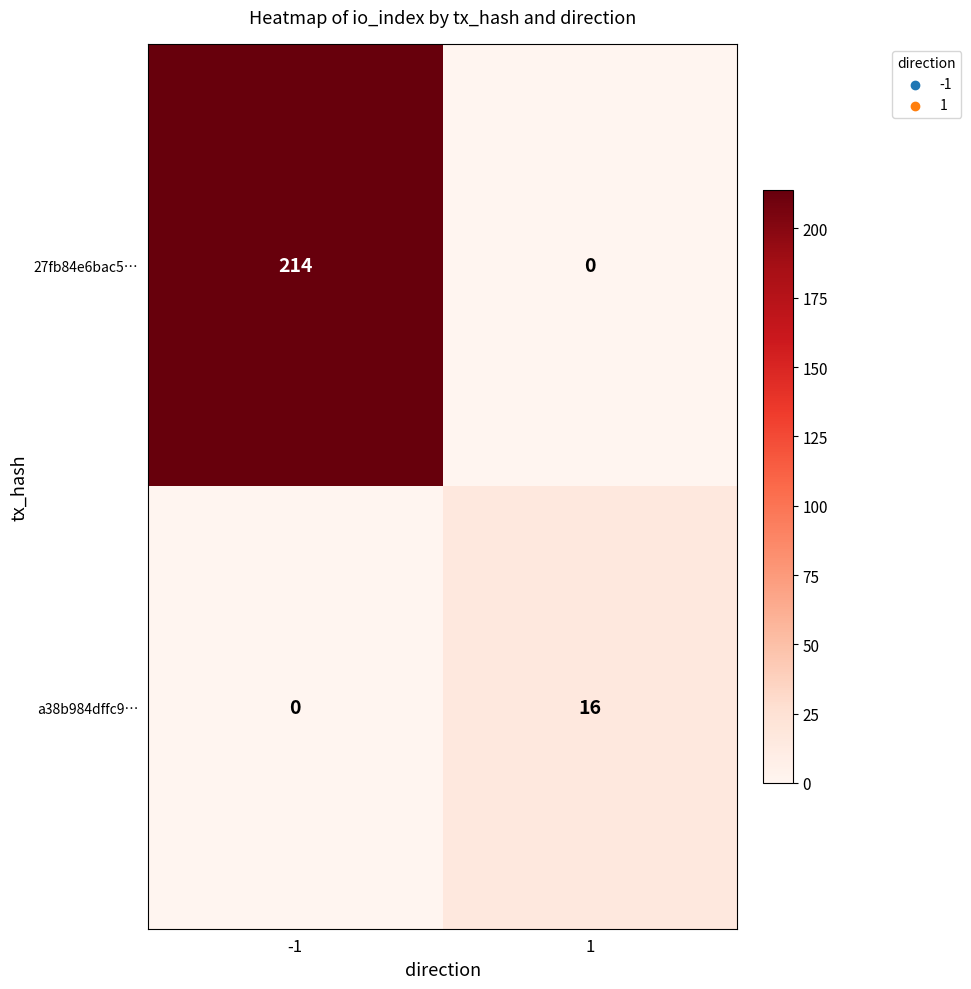

How many positive values does the 27fb84e6bac5… series have?

1